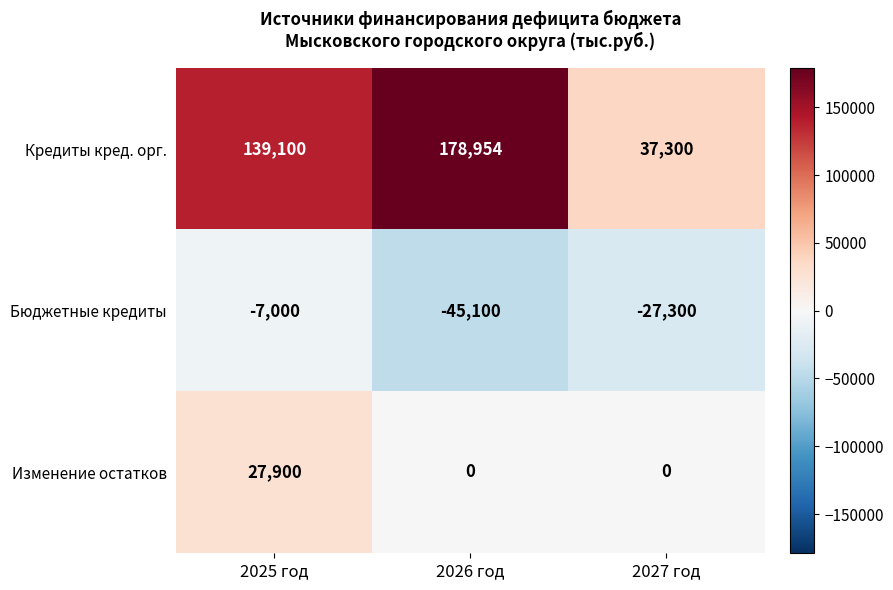

Read the Бюджетные кредиты value at 2025 год.

-7000